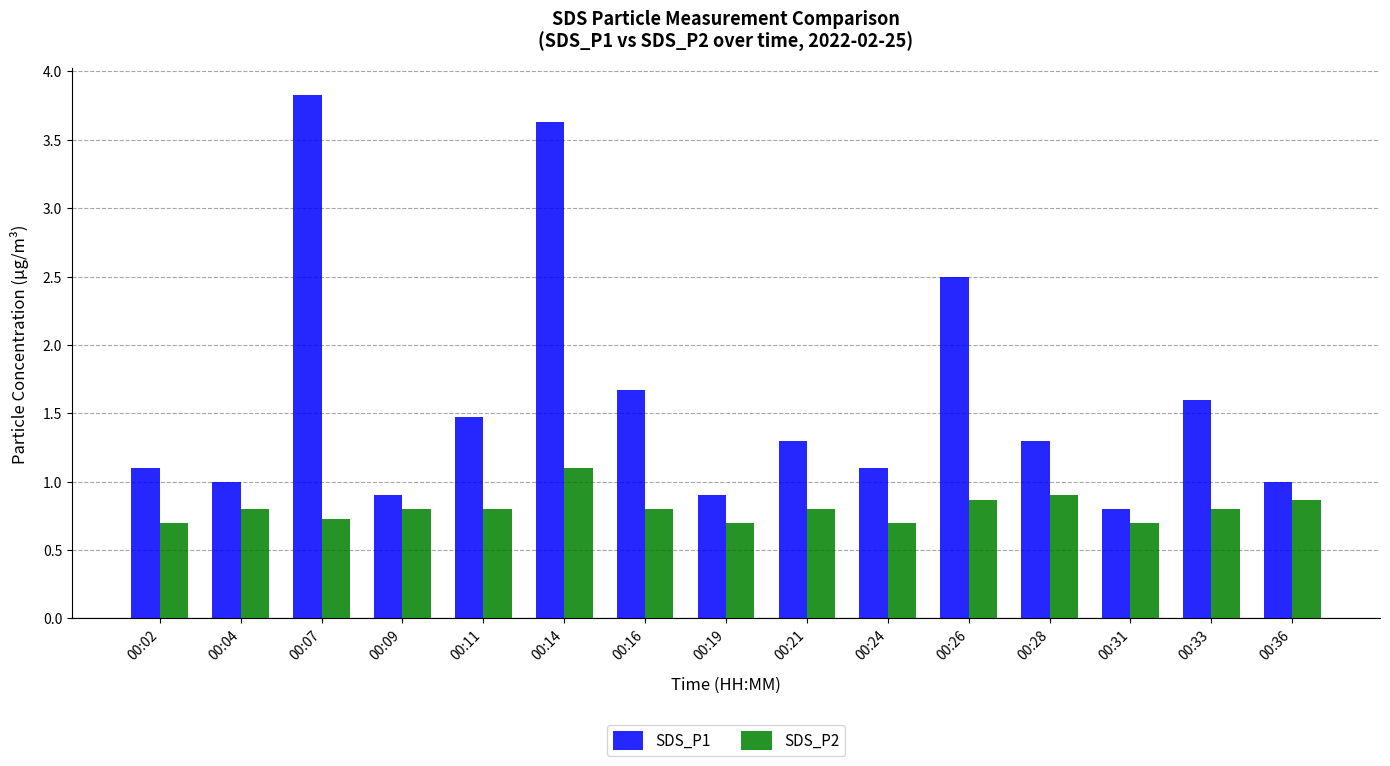

The SDS_P2 series shows 0.3 at 00:26. True or false?

False